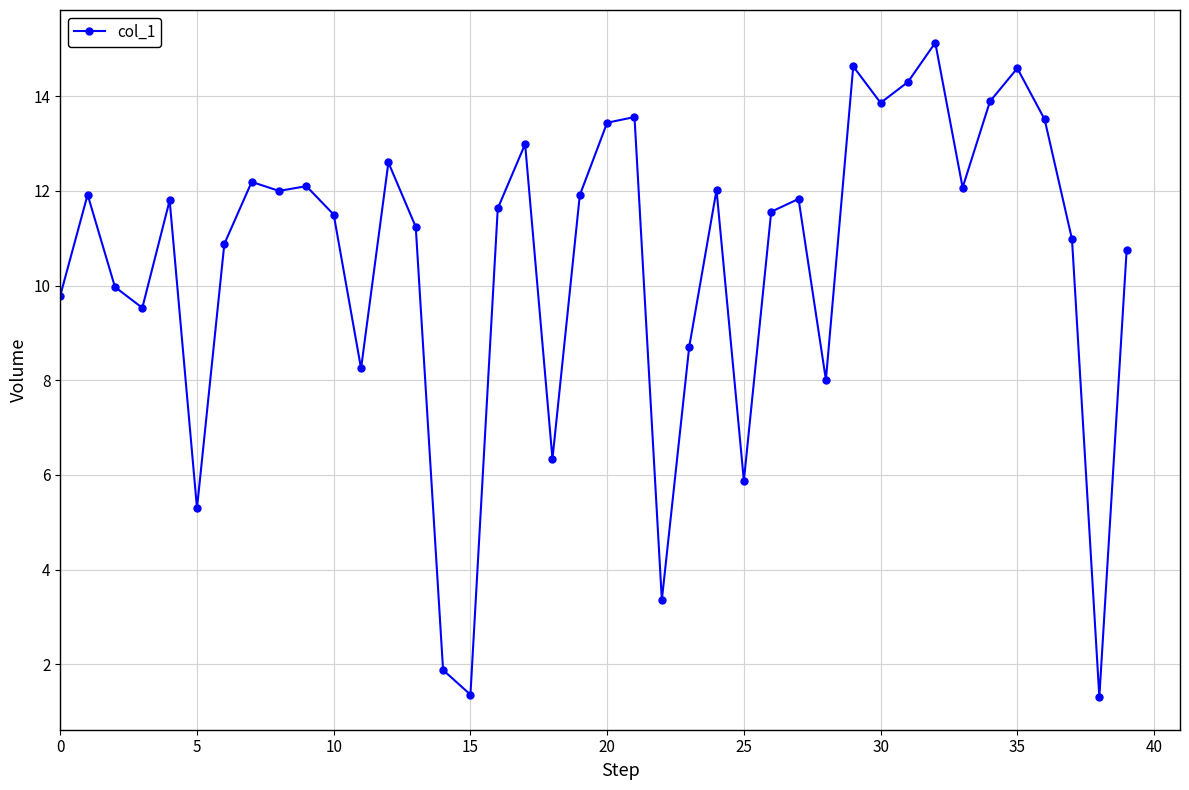

What is the difference between the maximum and minimum values?

13.8